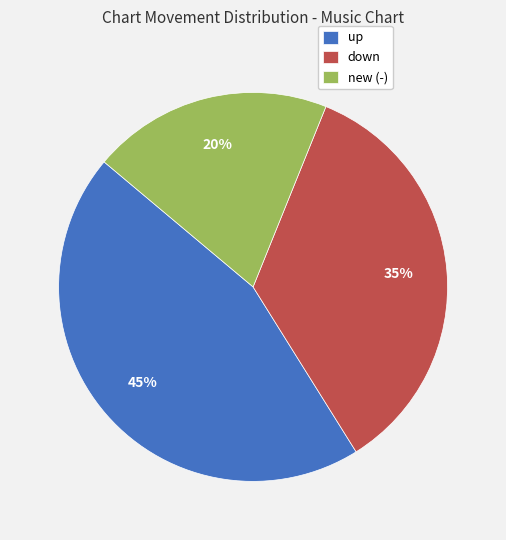

How many segments does this pie chart have?

3